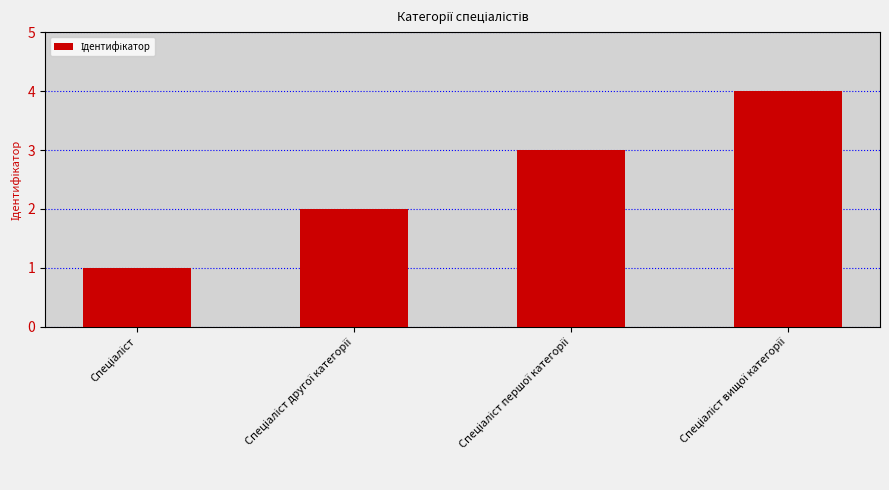

What is the maximum value shown in the chart?

4